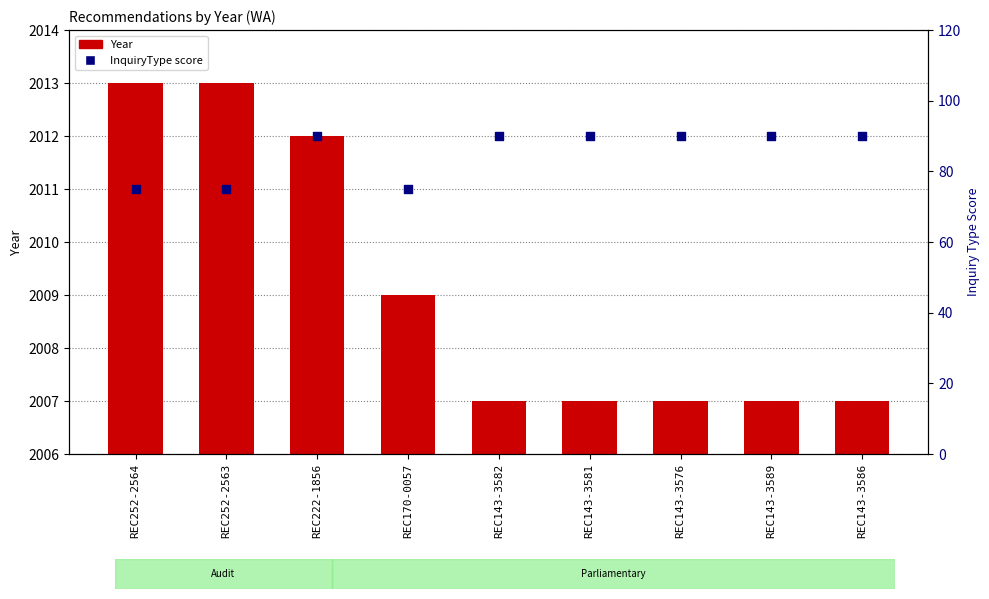

At which category is the sum across all series the highest?

REC222-1856